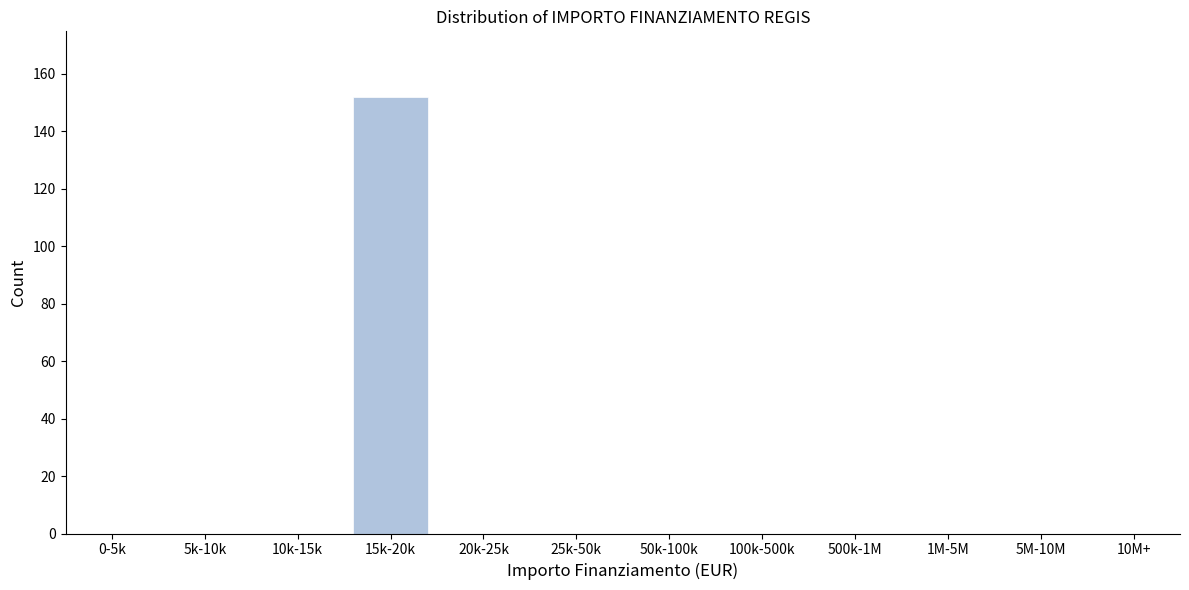

Reading left to right, transcribe all the data shown in this chart.

0-5k=0	5k-10k=0	10k-15k=0	15k-20k=152	20k-25k=0	25k-50k=0	50k-100k=0	100k-500k=0	500k-1M=0	1M-5M=0	5M-10M=0	10M+=0